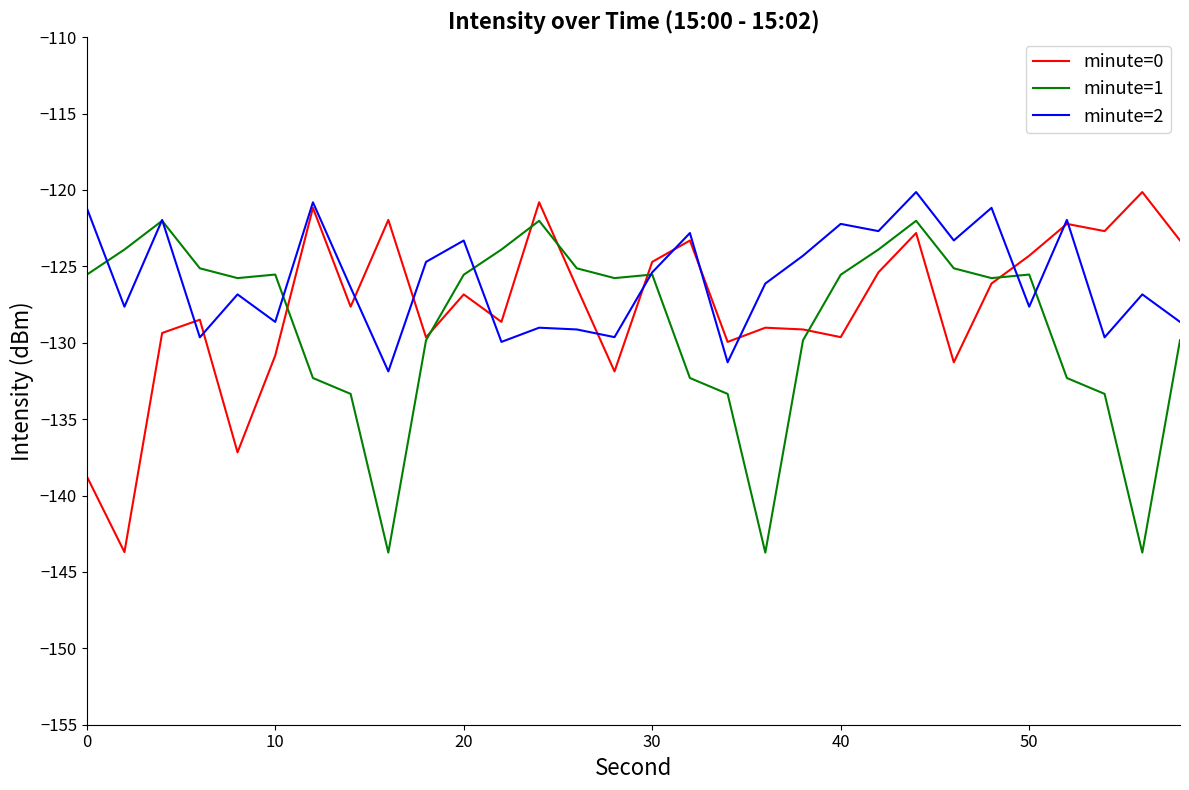

What is the highest value of the minute=0 series?

-120.1